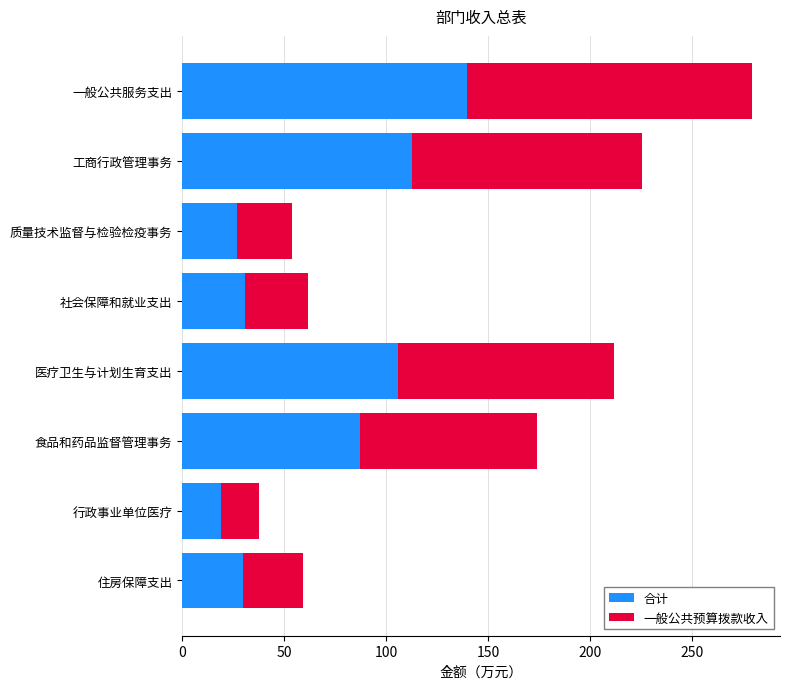

Which category has the highest value in the 合计 series?

一般公共服务支出